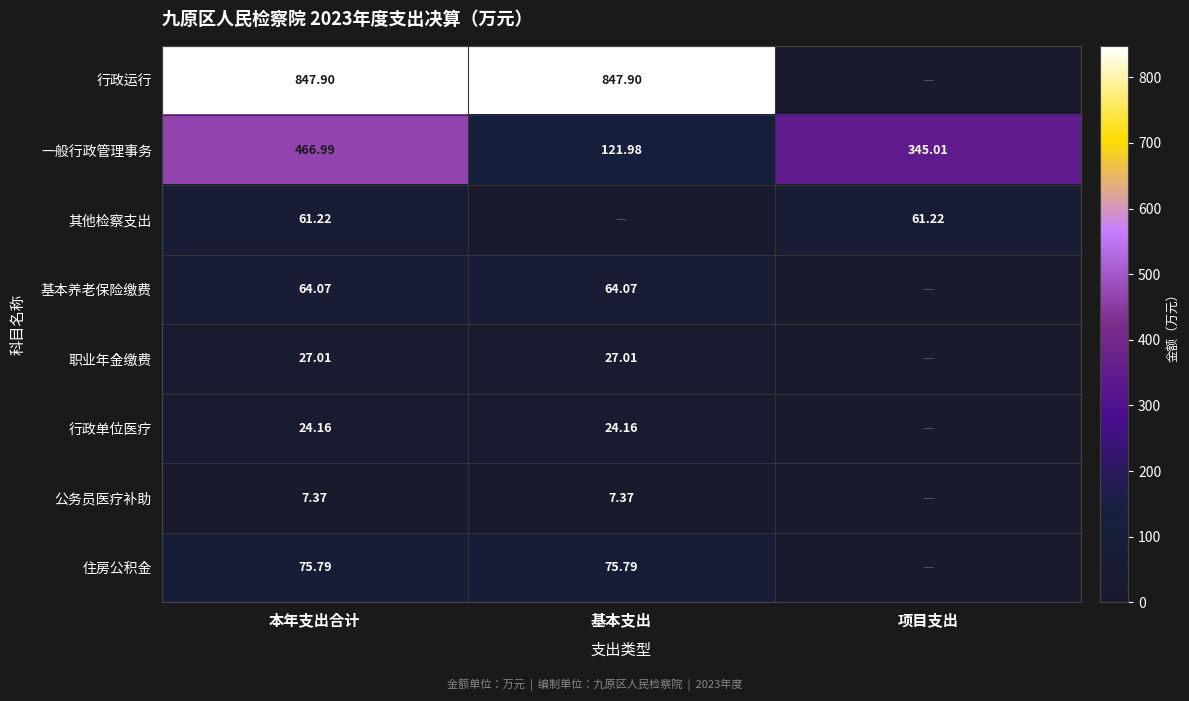

Which category has the highest value in the 一般行政管理事务 series?

本年支出合计